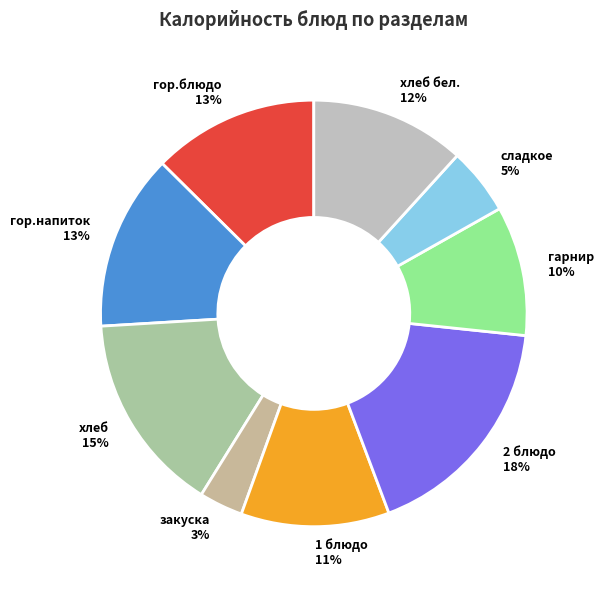

Between хлеб 15% and сладкое 5%, which is larger?

хлеб 15%